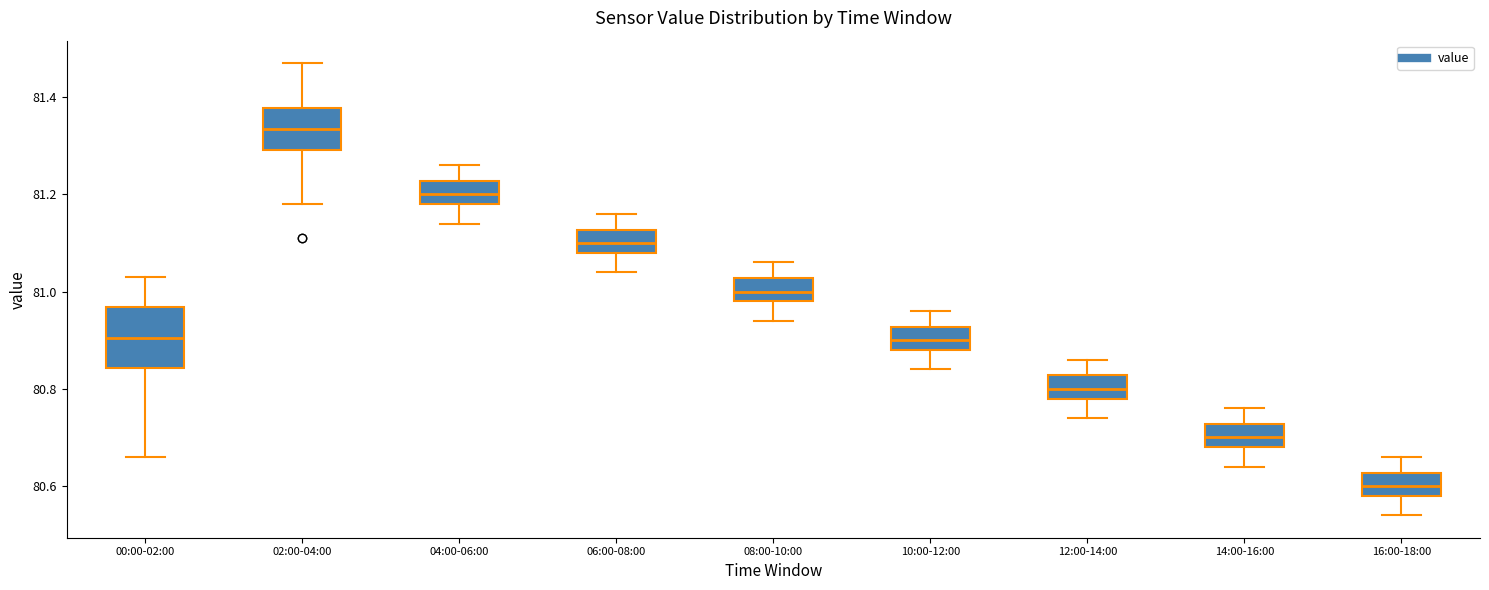

Comparing the boxes themselves (not the whiskers), which one is the tallest?

00:00-02:00